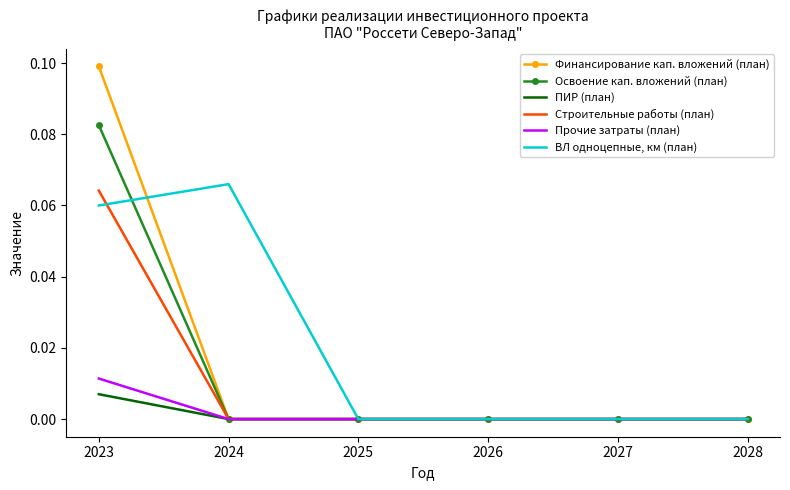

Is it true that Финансирование кап. вложений (план) equals 0.1 at 2028?

False